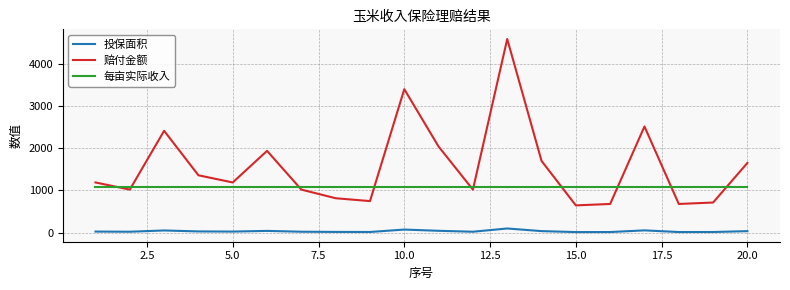

What is the difference between the maximum and minimum values in the 赔付金额 series?

3944.0